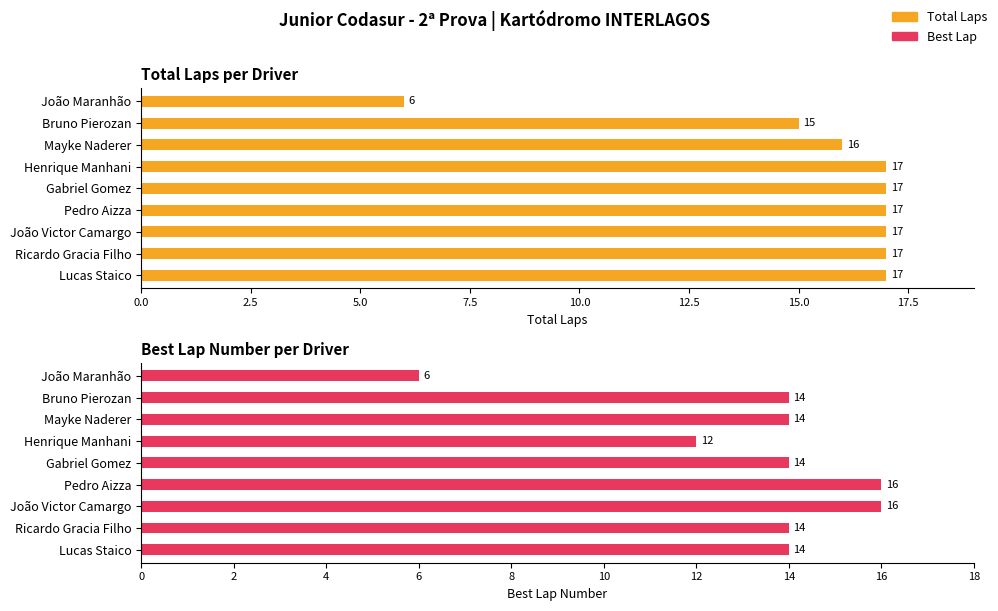

Reading right to left, what are all the values shown in this chart?

Total Laps: 6	15	16	17	17	17	17	17	17
Best Lap: 6	14	14	12	14	16	16	14	14